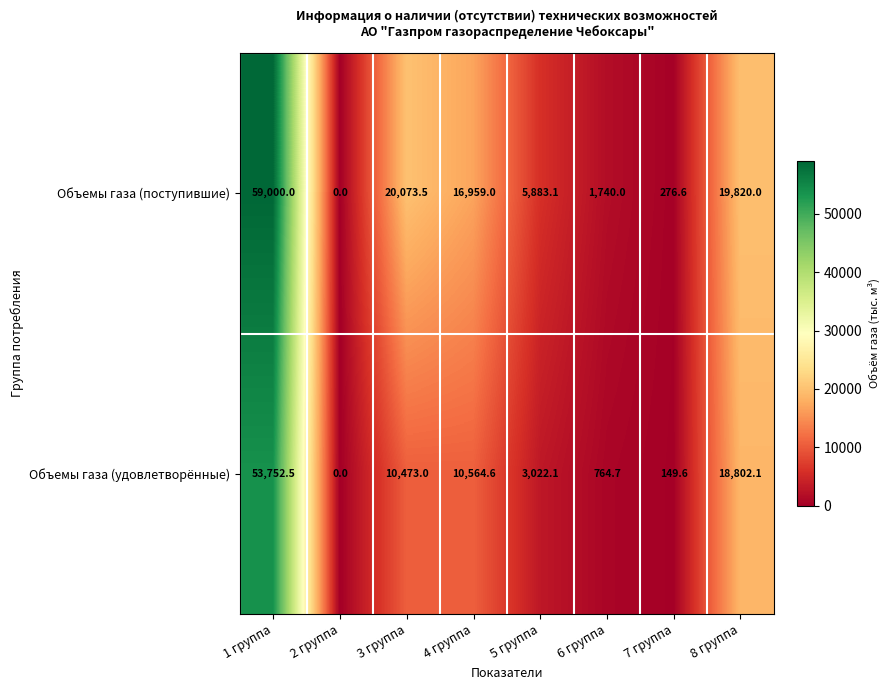

Reading right to left, transcribe all the data shown in this chart.

Объемы газа (поступившие): 19820.0	276.6	1740.0	5883.1	16959.0	20073.5	0.0	59000.0
Объемы газа (удовлетворённые): 18802.1	149.6	764.7	3022.1	10564.6	10473.0	0.0	53752.5